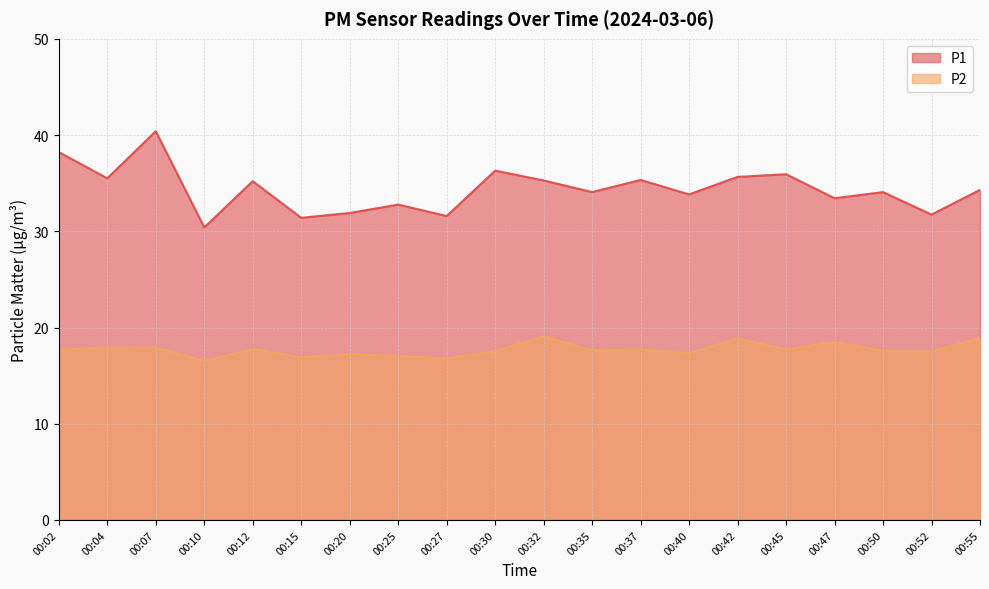

Which series has the largest range (max minus min)?

P1